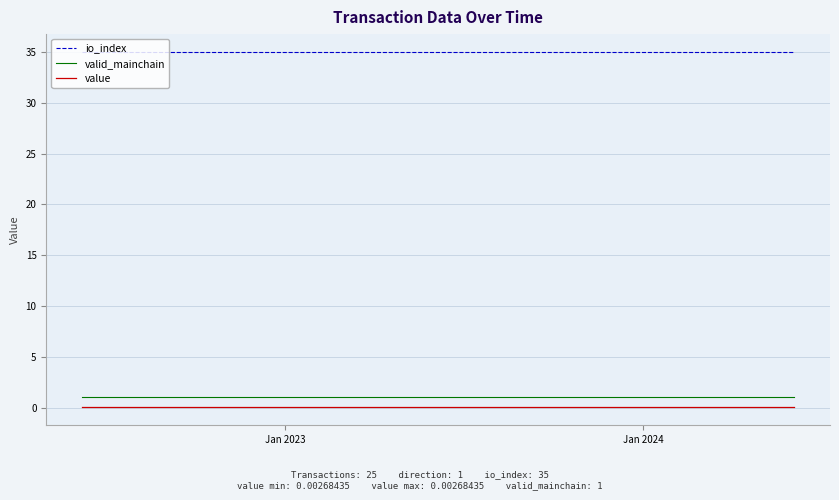

What is the greatest value displayed?

35.0